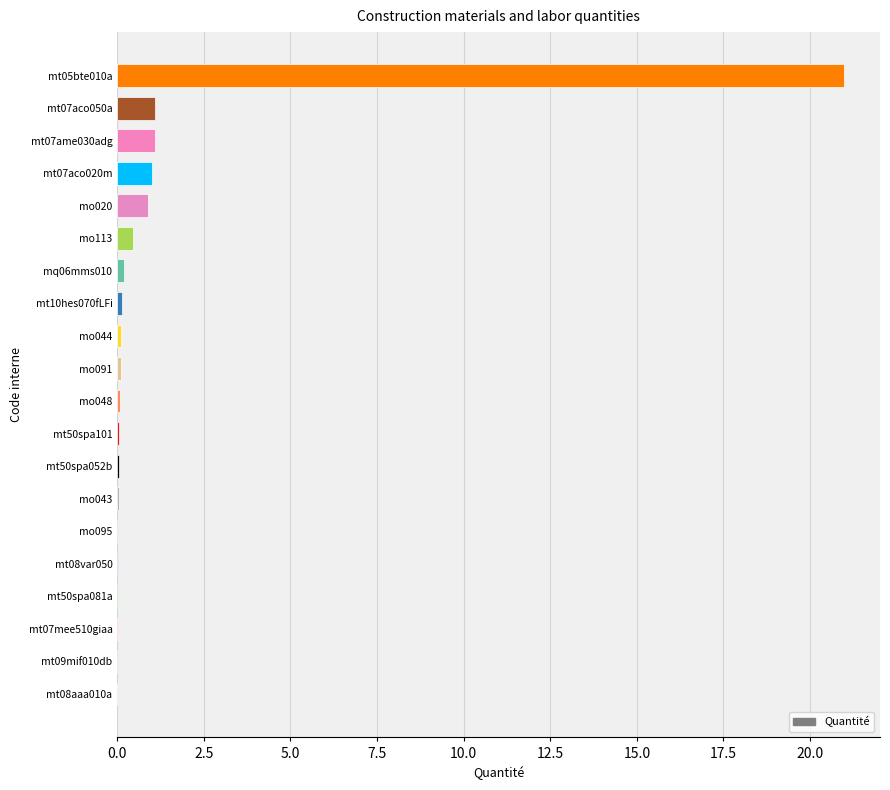

True or false: the data shows 1.0 at mt07aco020m.

True